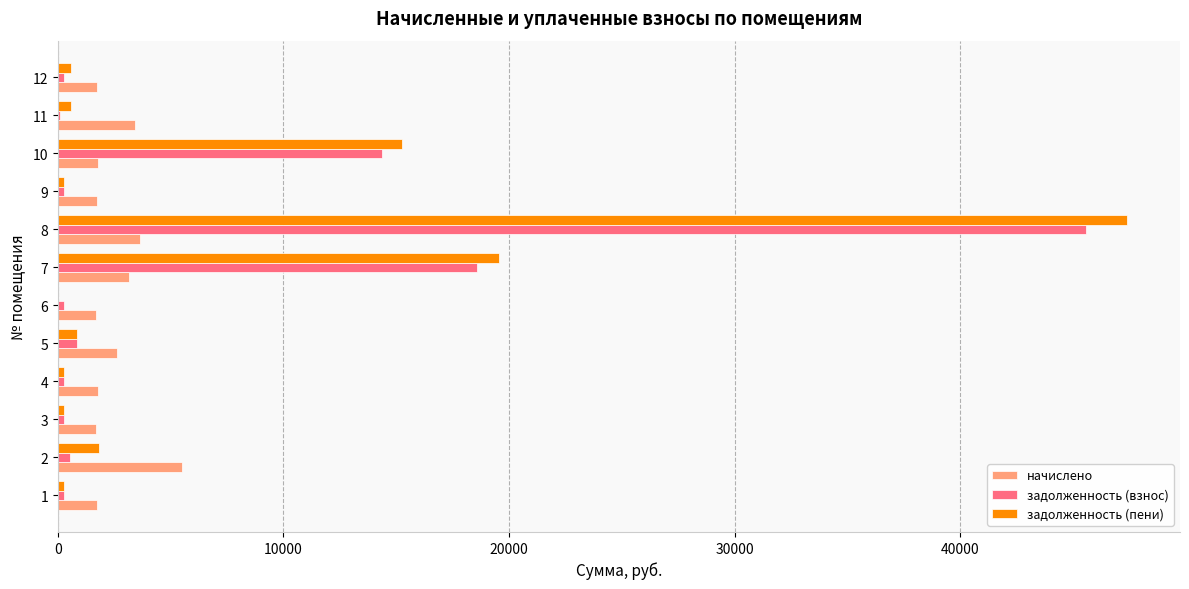

What is the sum of all начислено values?

30525.3